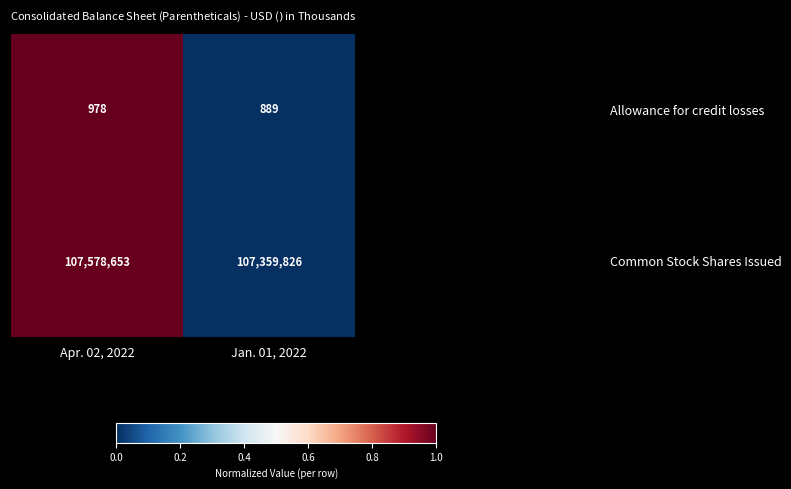

Reading left to right, extract all data points from this chart.

Allowance for credit losses: Apr. 02, 2022=978	Jan. 01, 2022=889
Common Stock Shares Issued: Apr. 02, 2022=107578653	Jan. 01, 2022=107359826